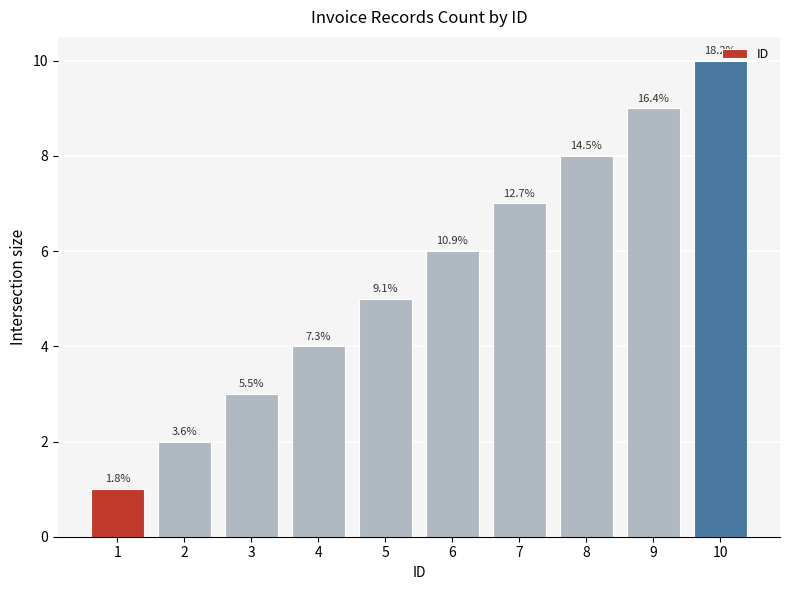

At which label is the value closest to 5?

5